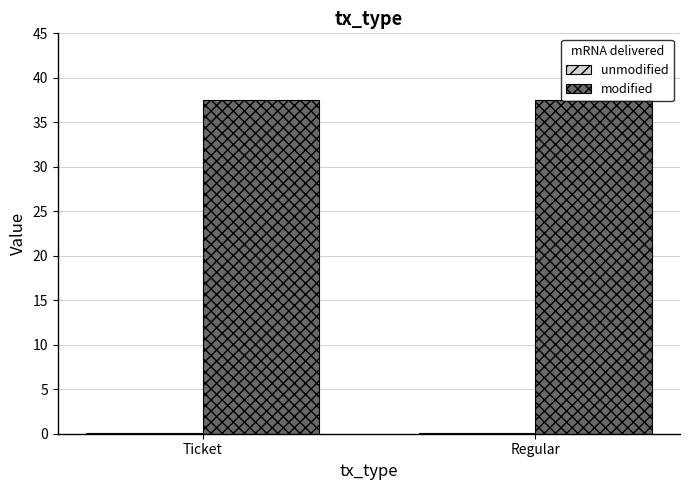

The value of modified at Ticket is 37.5. True or false?

True